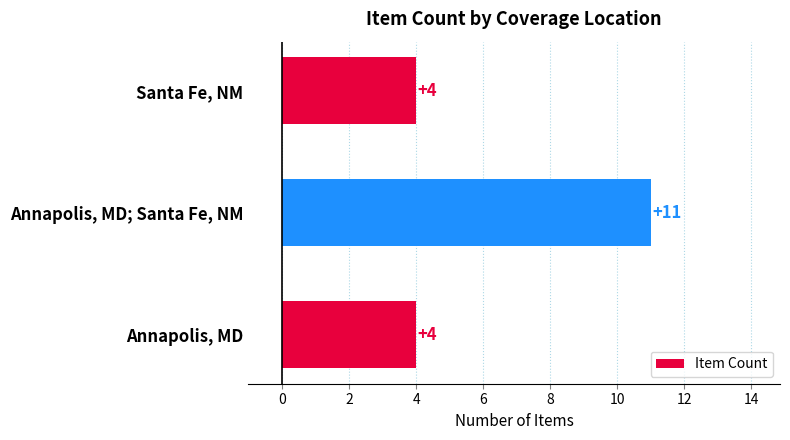

Reading top to bottom, list all the values displayed in this chart.

4	11	4